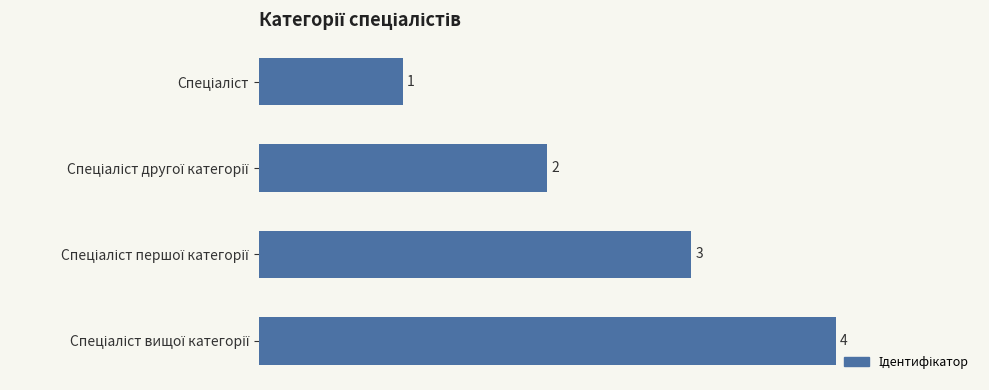

What is the value of the 4th bar from the top?

4